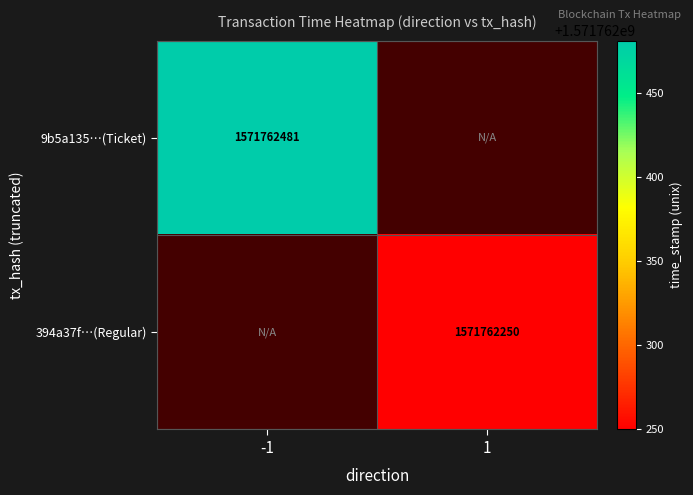

How many values in 9b5a135423b1c0f366a18138561fbbcf5ac3a6d are above zero?

1